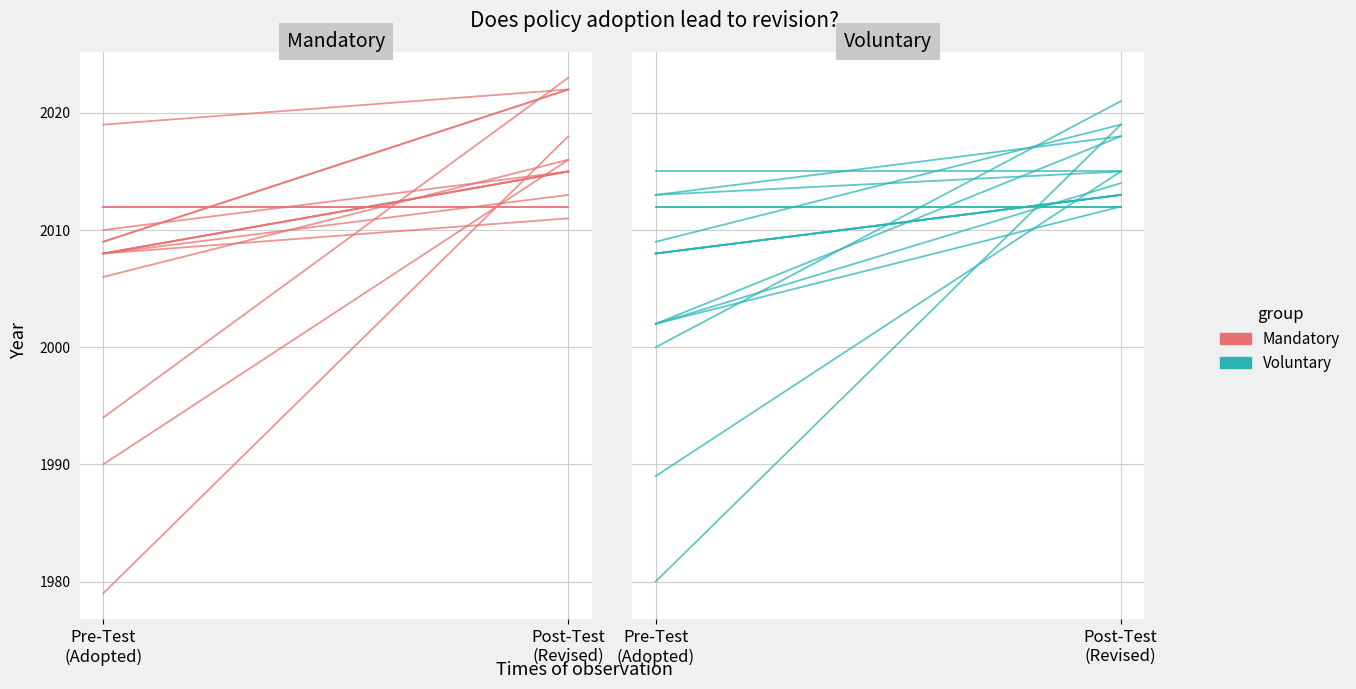

What position from the left is Post-Test
(Revised)?

2